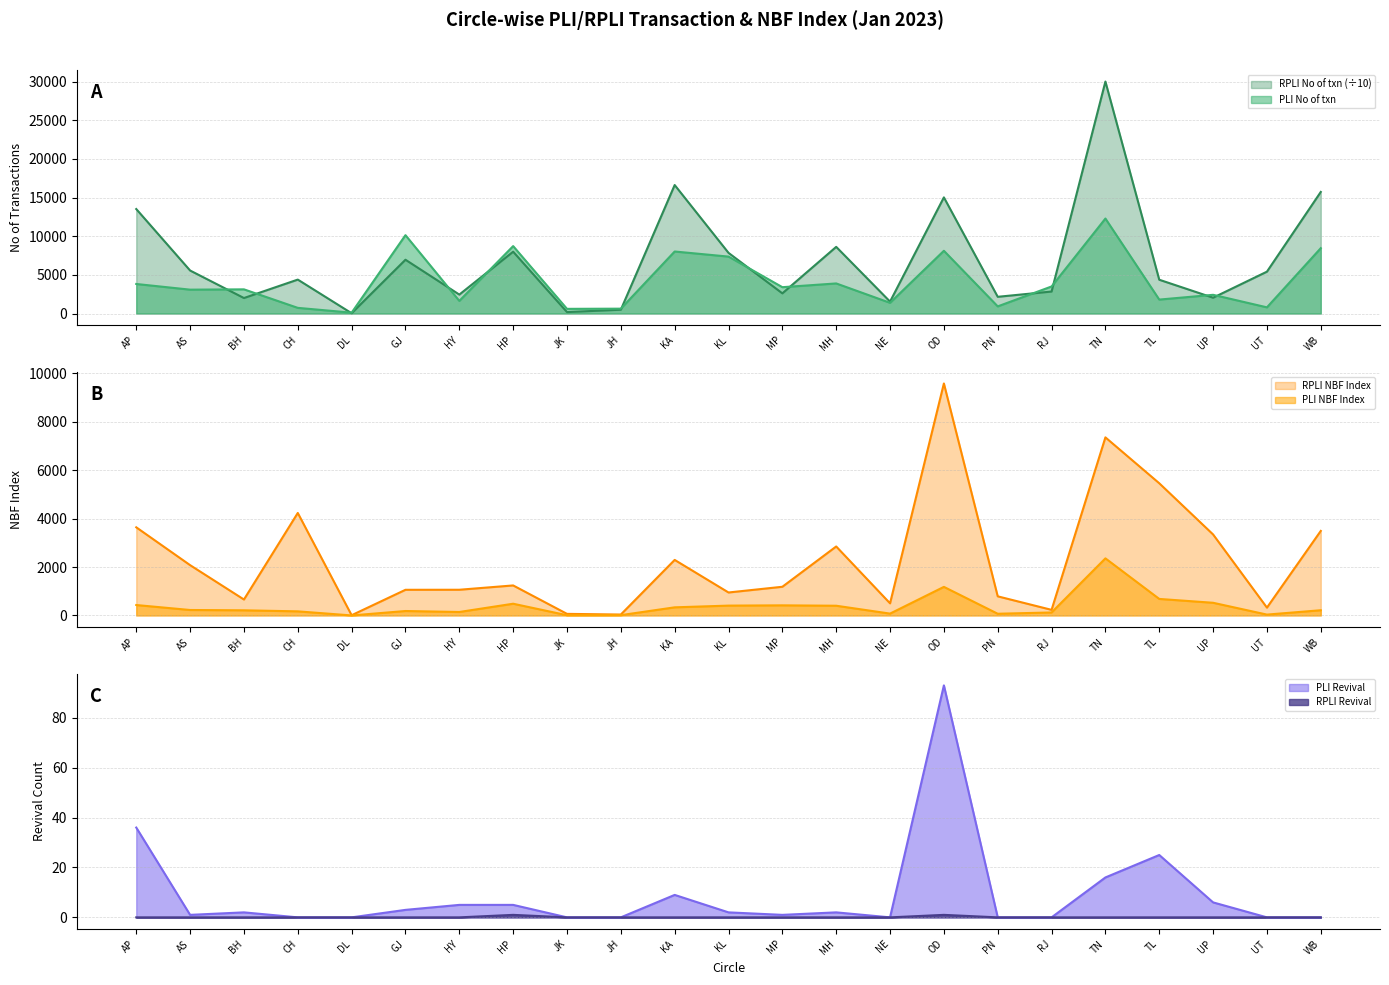

How many categories are shown in the chart?

23